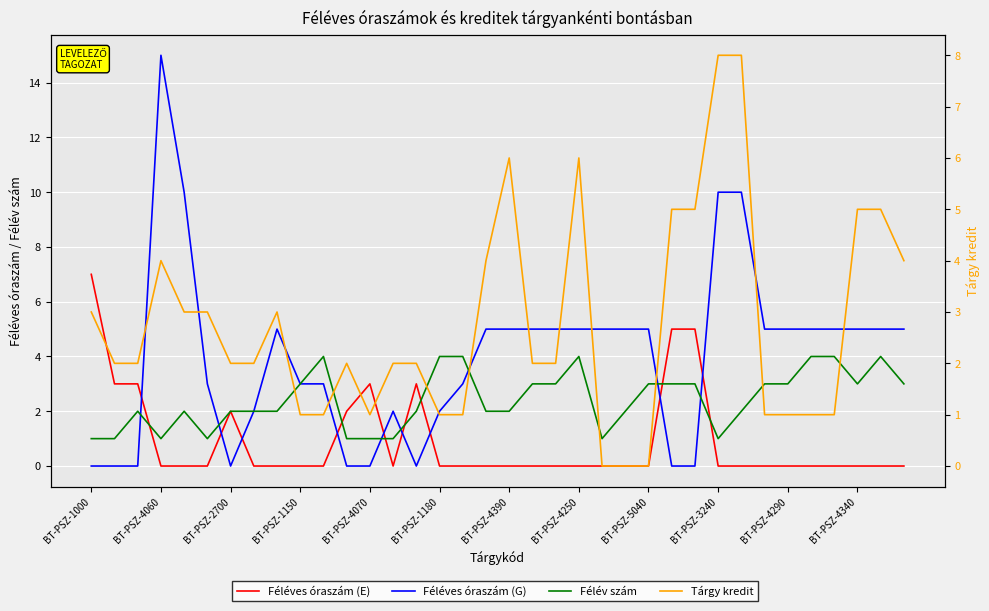

The Féléves óraszám (E) series shows 5 at BT-PSZ-1180. True or false?

False